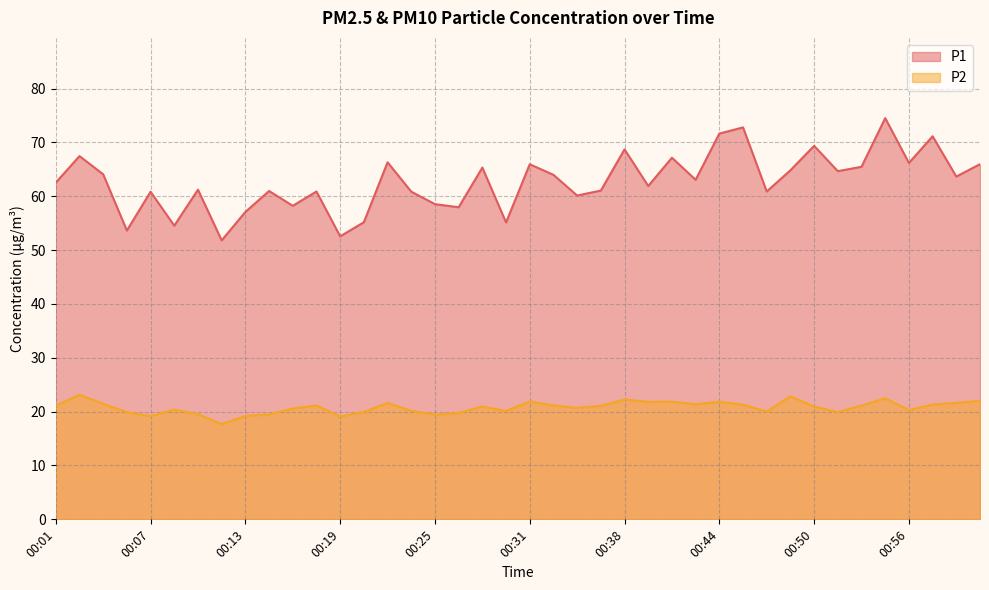

What position from the right is 00:42?

13